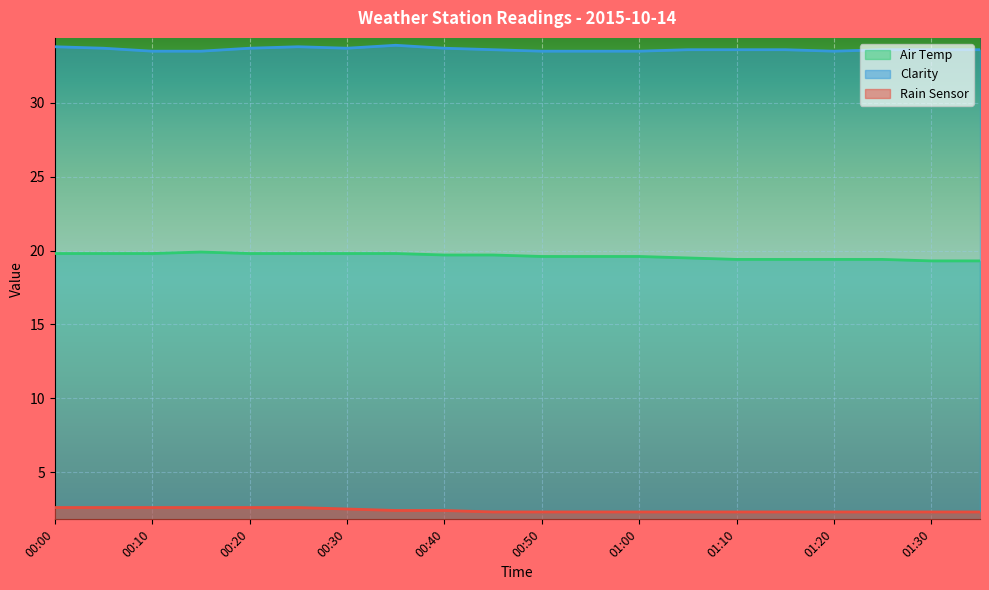

Is it true that Rain Sensor equals 2.3 at 00:55?

True